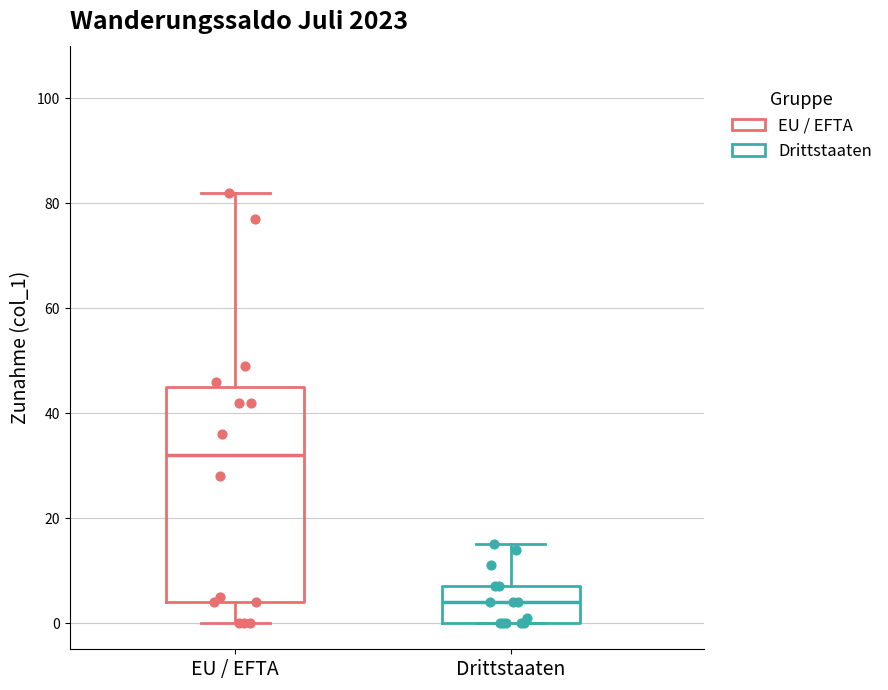

Reading left to right, read every box against the y-axis: the position of its median line, the range the box covers, and the ends of its whiskers. The values are not printed on the chart, so give them approximately, as read against the axis.

EU / EFTA: median 32, box 4 to 46, whiskers 0 to 82
Drittstaaten: median 4, box 0 to 8, whiskers 0 to 16